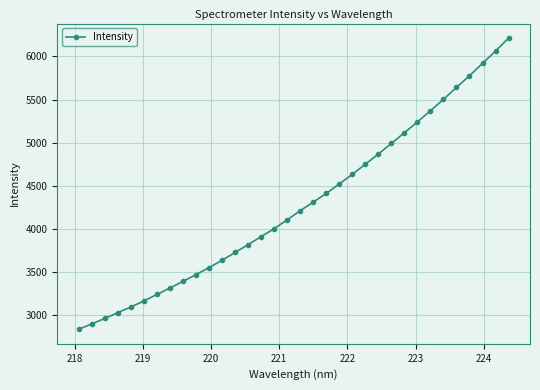

What is the greatest value displayed?

6213.0